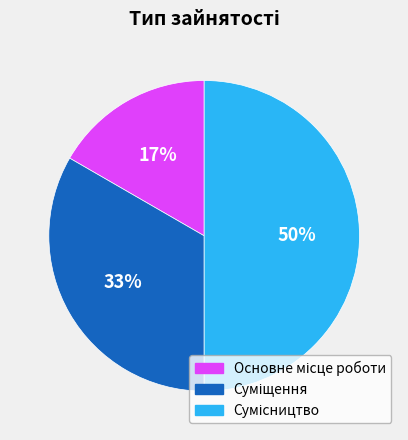

To the nearest percent, what is the difference between the largest and smallest slice percentages?

33%